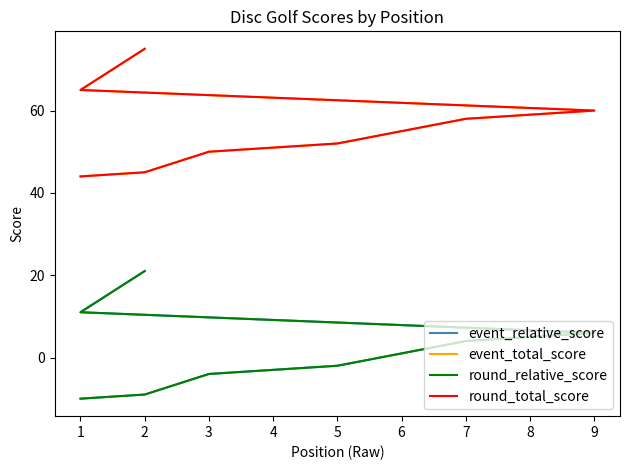

At which label does round_total_score first exceed 55?

7